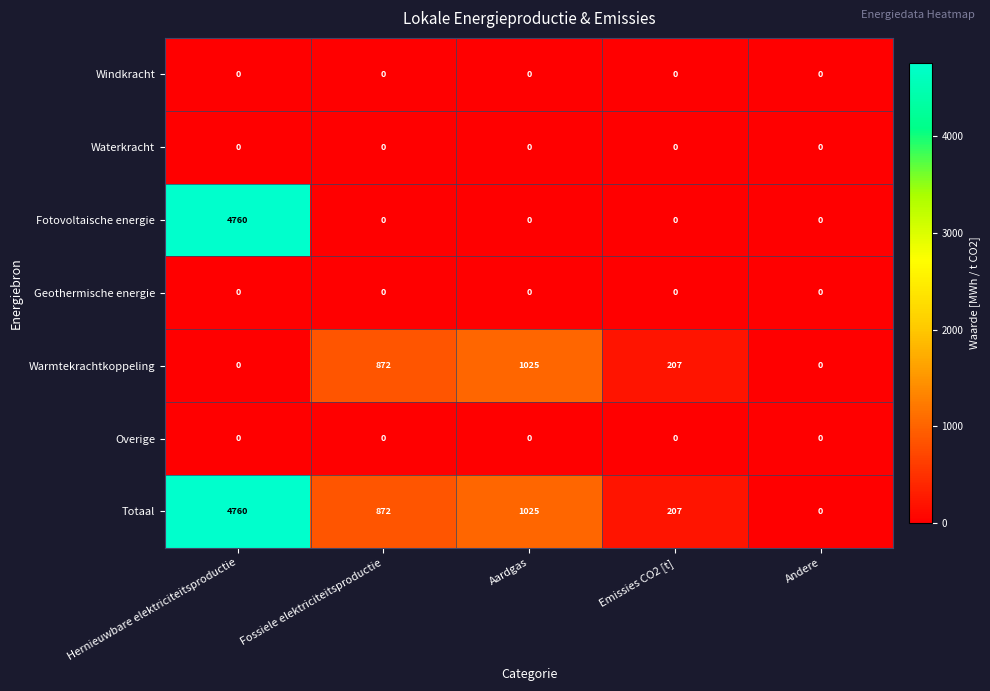

At which category is the sum across all series the highest?

Hernieuwbare elektriciteitsproductie